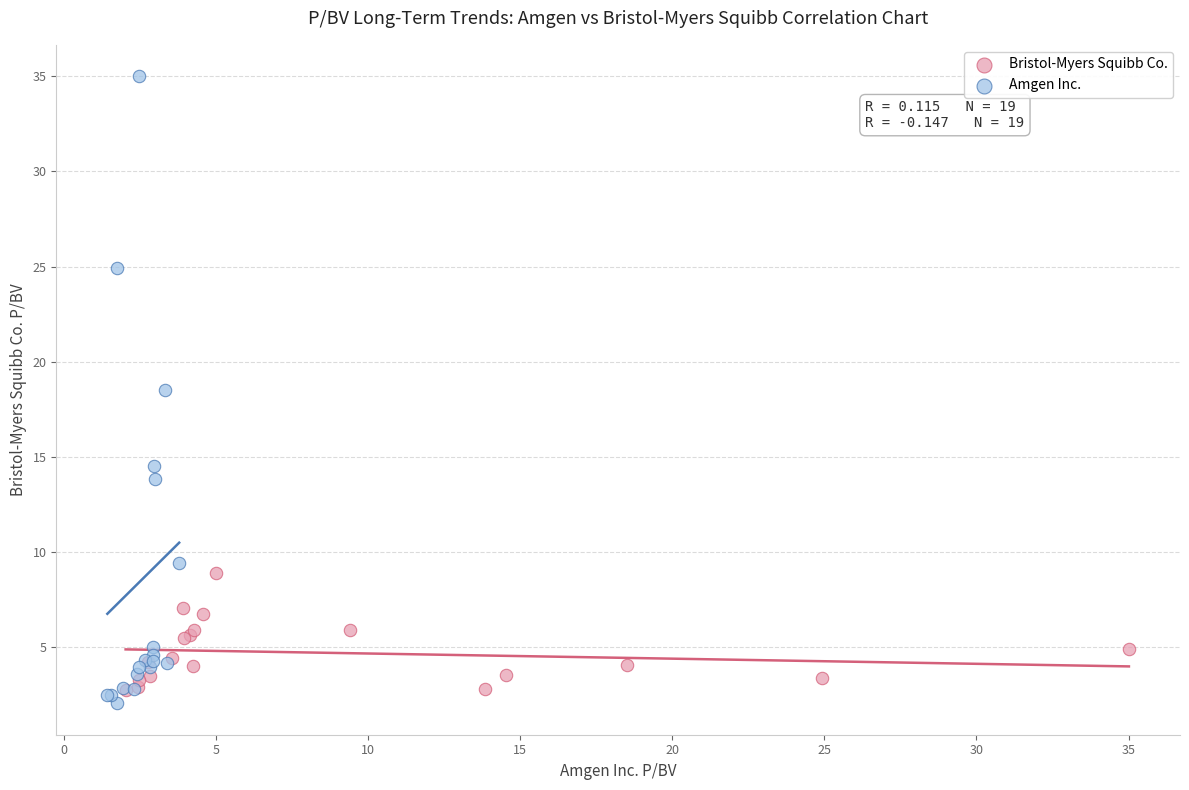

Which series has the largest Y range (max minus min)?

Amgen Inc.